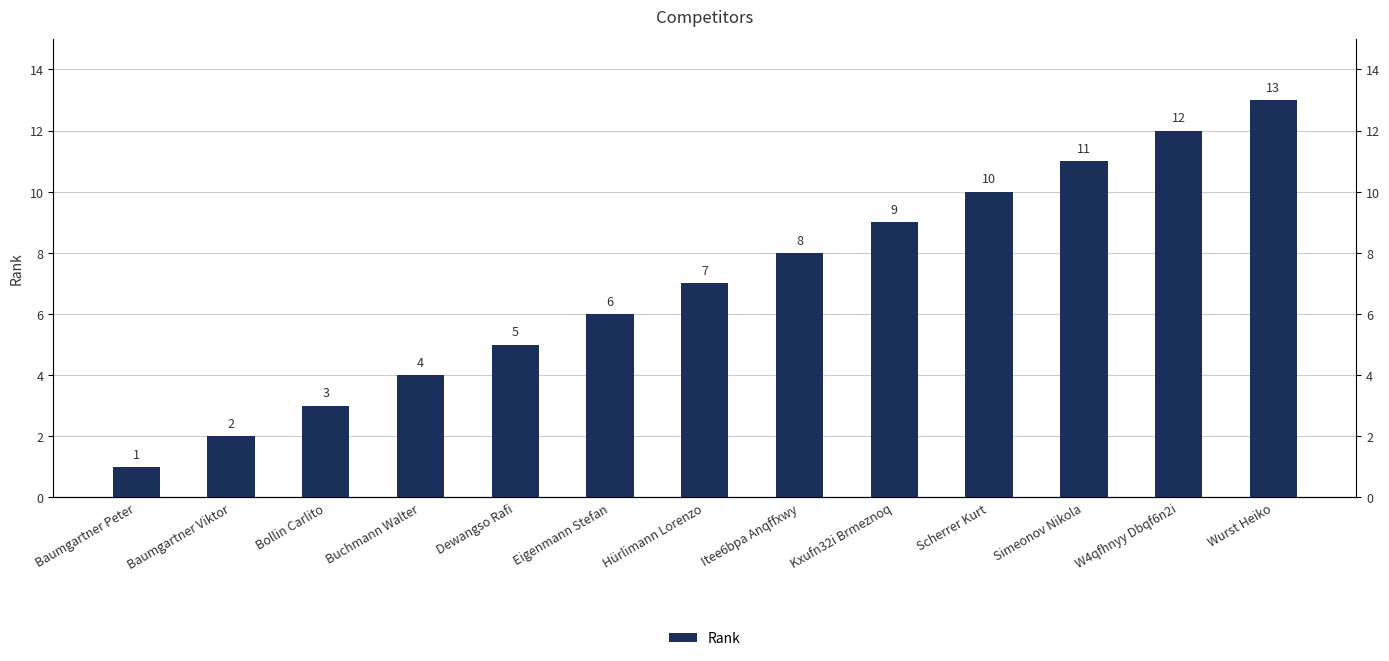

What is the difference between the maximum and second lowest values?

11